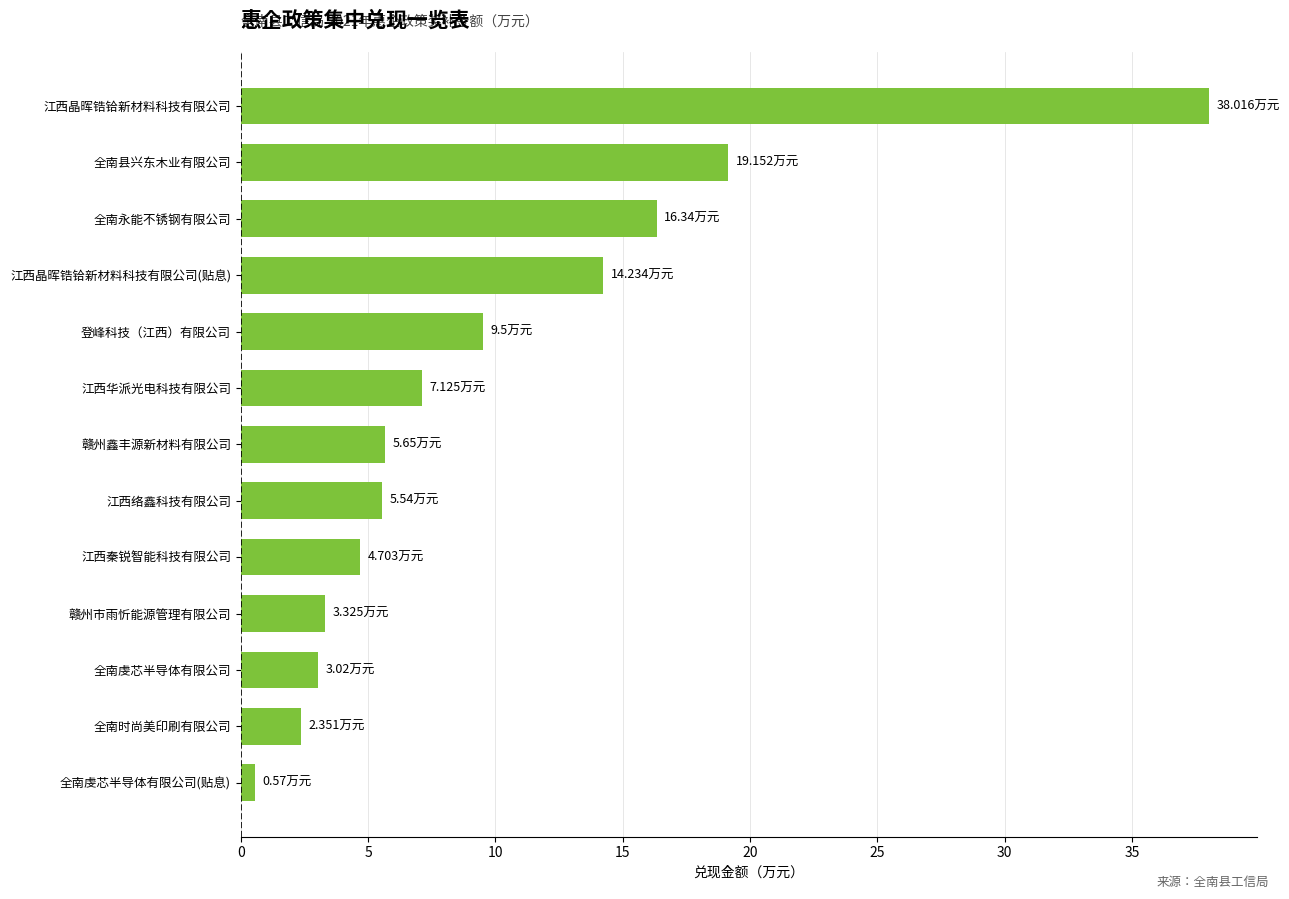

Which category has the highest value across all series?

江西晶晖锆铪新材料科技有限公司